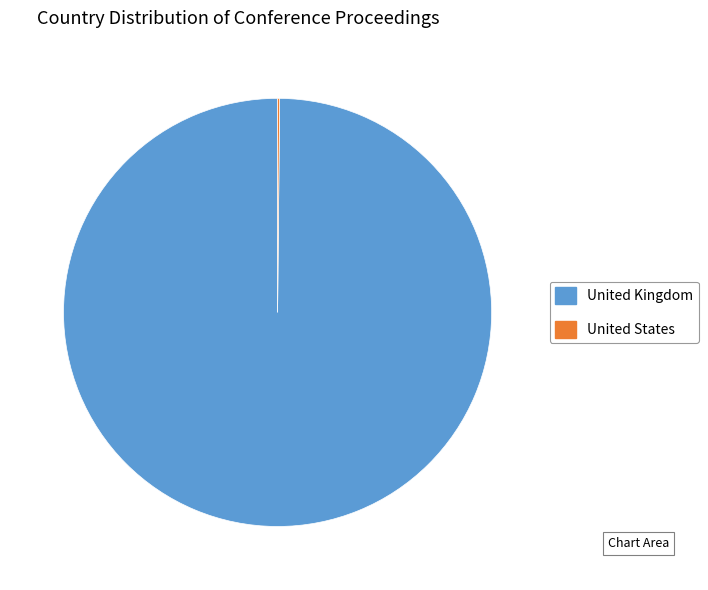

What is the largest slice in the pie chart?

United Kingdom